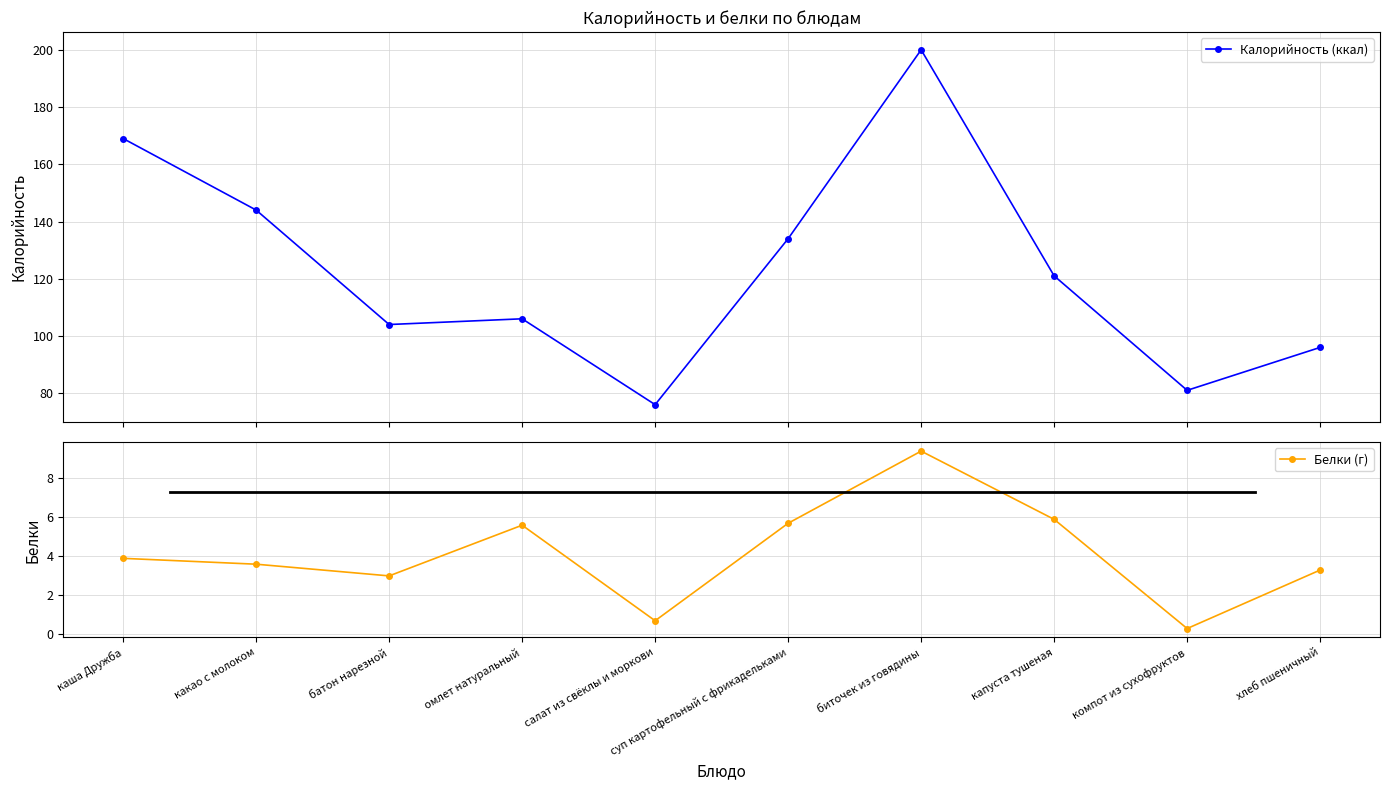

The value of Калорийность (ккал) at капуста тушеная is 121.0. True or false?

True